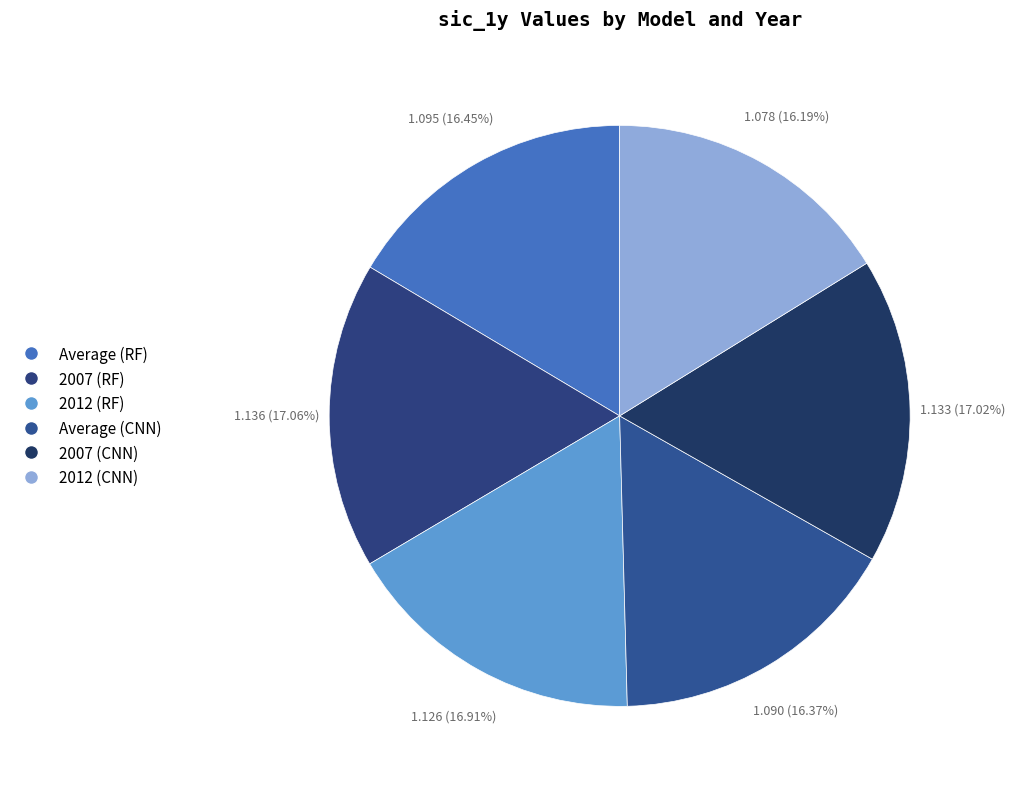

Does 2007 (RF) account for over 50% of the chart?

No